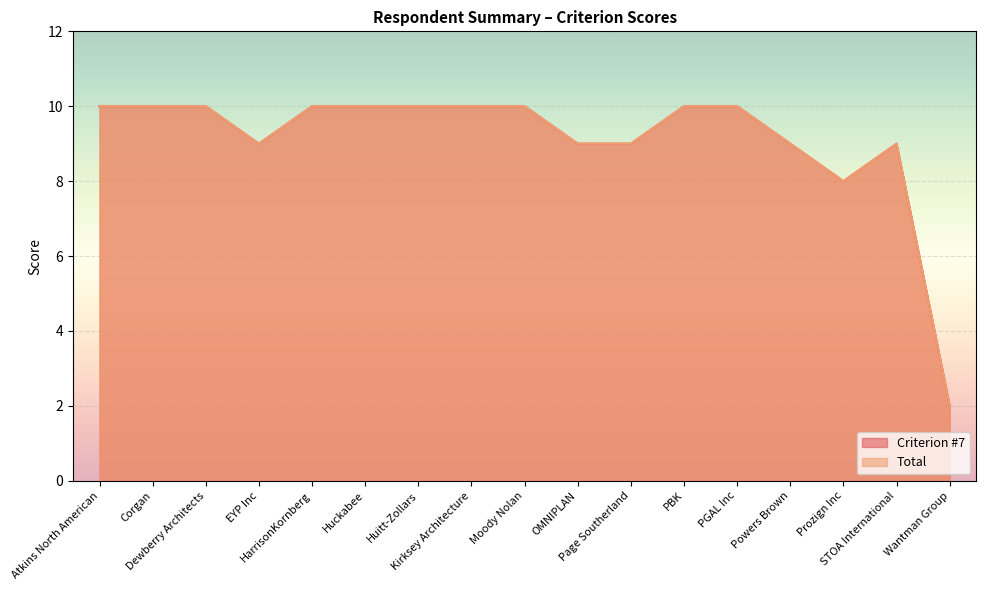

Reading right to left, what are all the values shown in this chart?

Criterion #7: Wantman Group=2	STOA International=9	Prozign Inc=8	Powers Brown=9	PGAL Inc=10	PBK=10	Page Southerland=9	OMNIPLAN=9	Moody Nolan=10	Kirksey Architecture=10	Huitt-Zollars=10	Huckabee=10	HarrisonKornberg=10	EYP Inc=9	Dewberry Architects=10	Corgan=10	Atkins North American=10
Total: Wantman Group=2	STOA International=9	Prozign Inc=8	Powers Brown=9	PGAL Inc=10	PBK=10	Page Southerland=9	OMNIPLAN=9	Moody Nolan=10	Kirksey Architecture=10	Huitt-Zollars=10	Huckabee=10	HarrisonKornberg=10	EYP Inc=9	Dewberry Architects=10	Corgan=10	Atkins North American=10